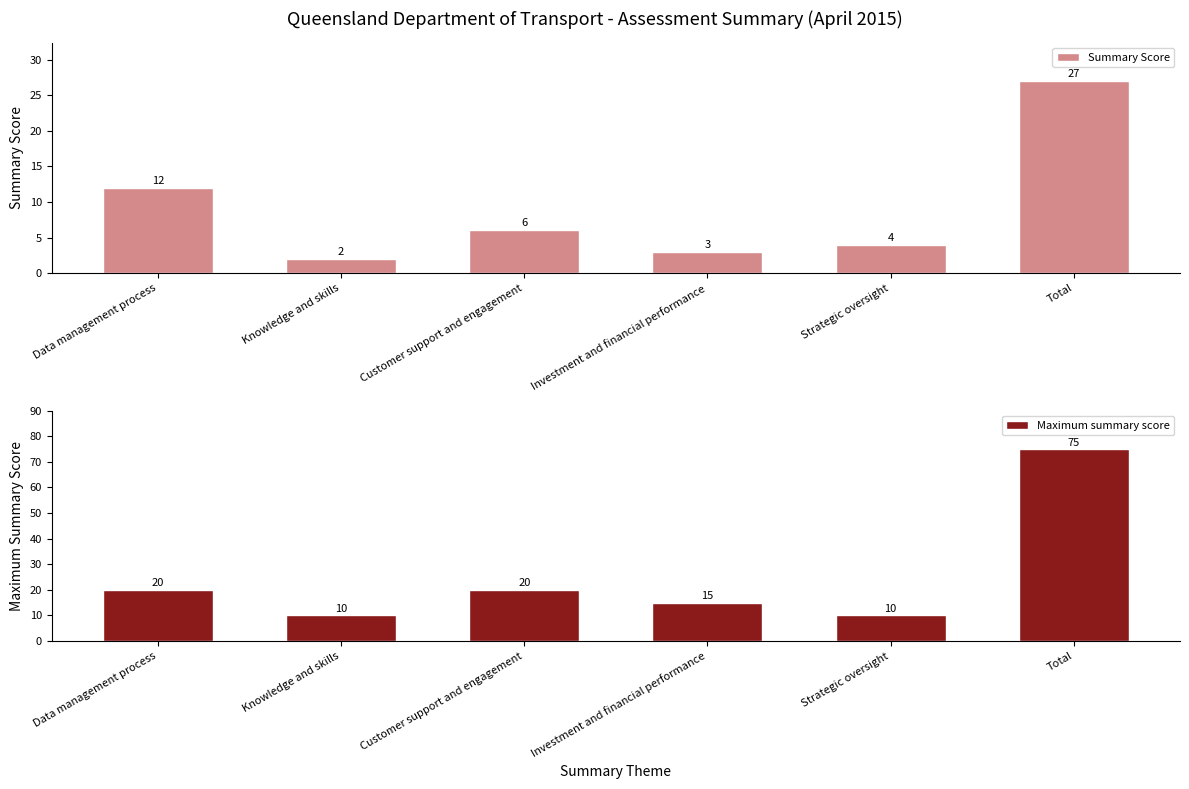

Reading left to right, transcribe all the data shown in this chart.

Summary Score: 12	2	6	3	4	27
Maximum summary score: 20	10	20	15	10	75